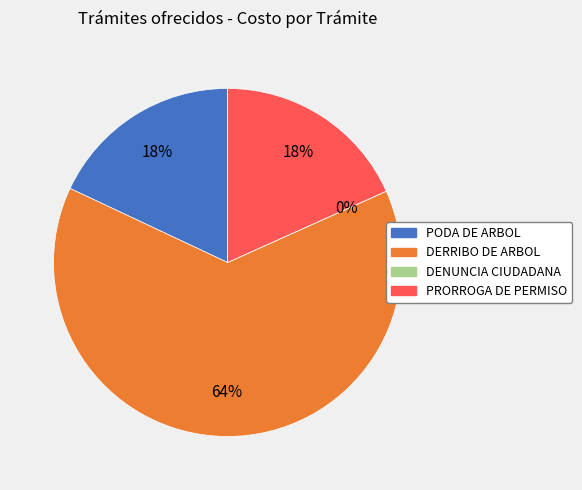

Does DERRIBO DE ARBOL represent more than half of the total?

Yes